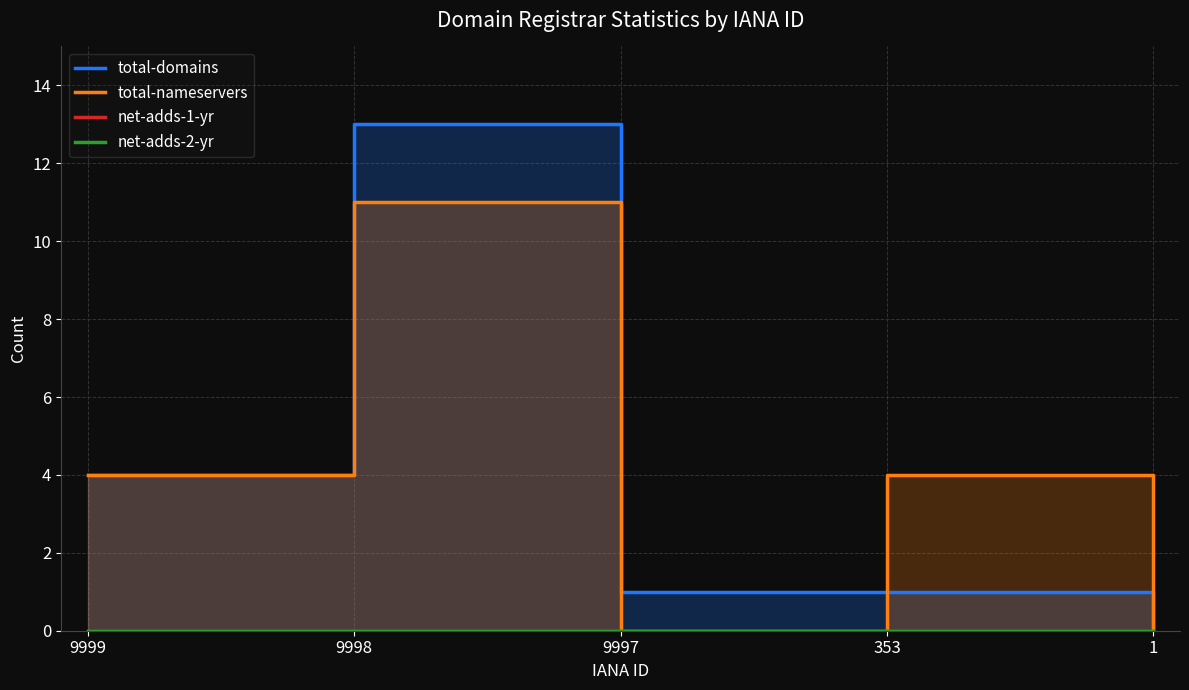

What is the spread (max minus min) of values at 353?

4